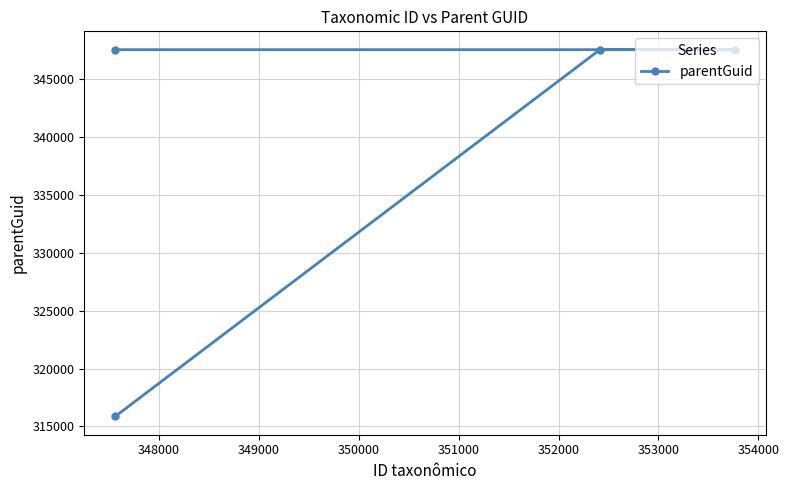

What is the value of the 4th point from the left?

347563